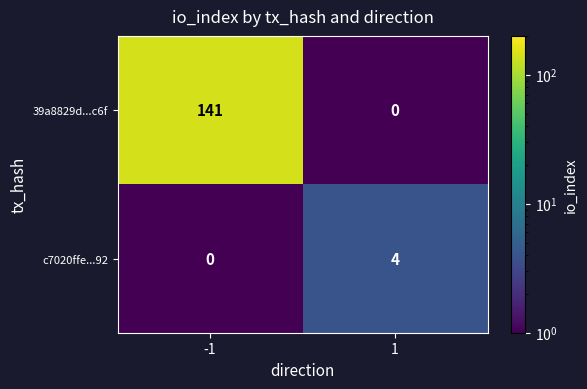

What is the maximum value for 39a8829d...c6f?

141